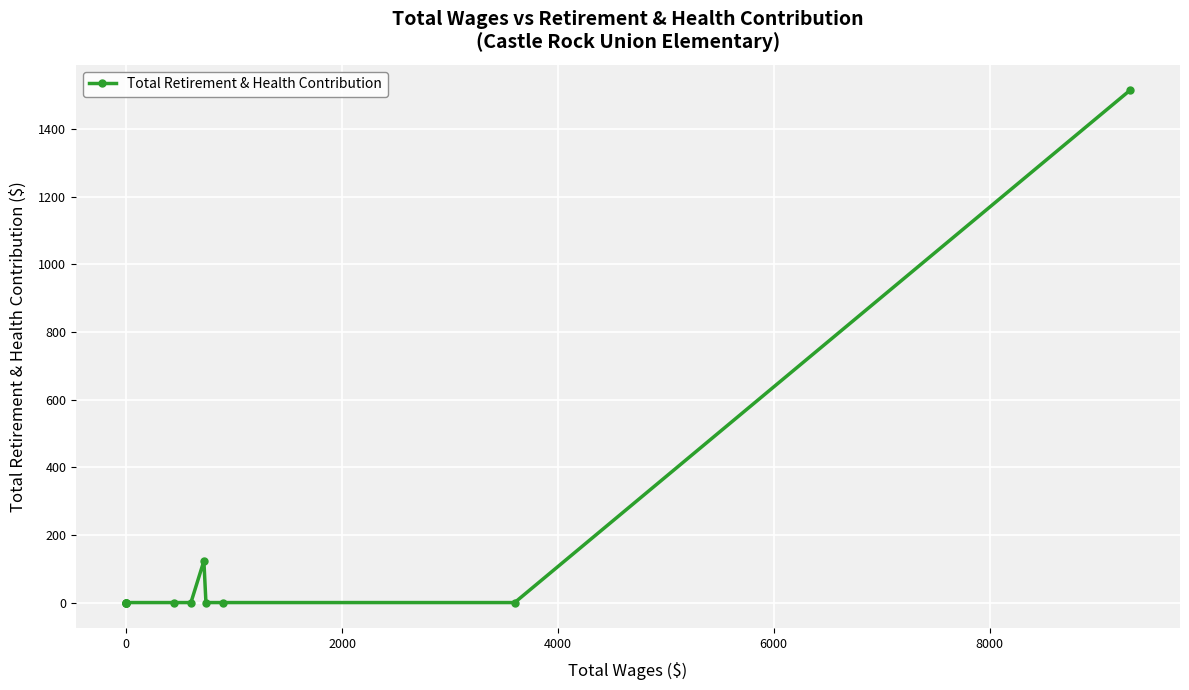

How many points are higher than both their immediate neighbors (excluding endpoints)?

1